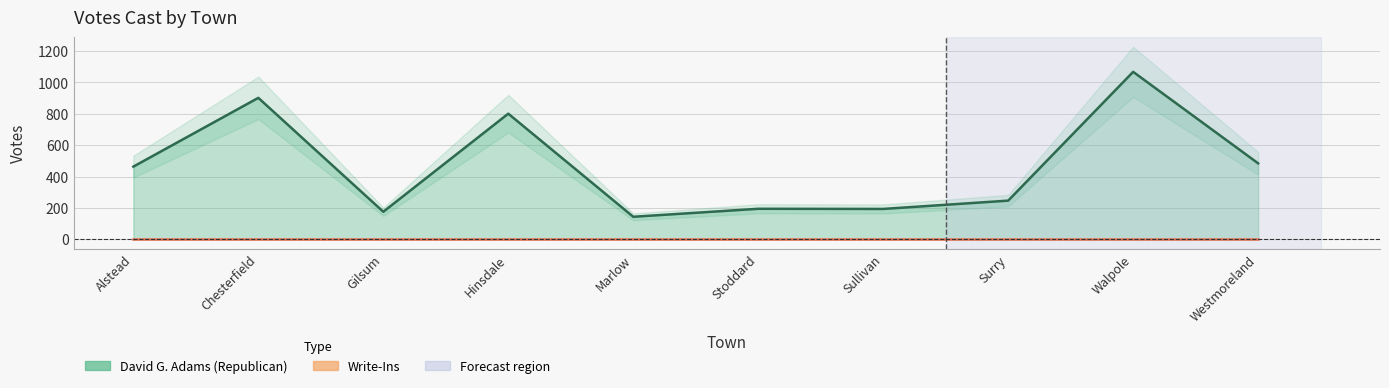

At which label is the value closest to 605?

Westmoreland